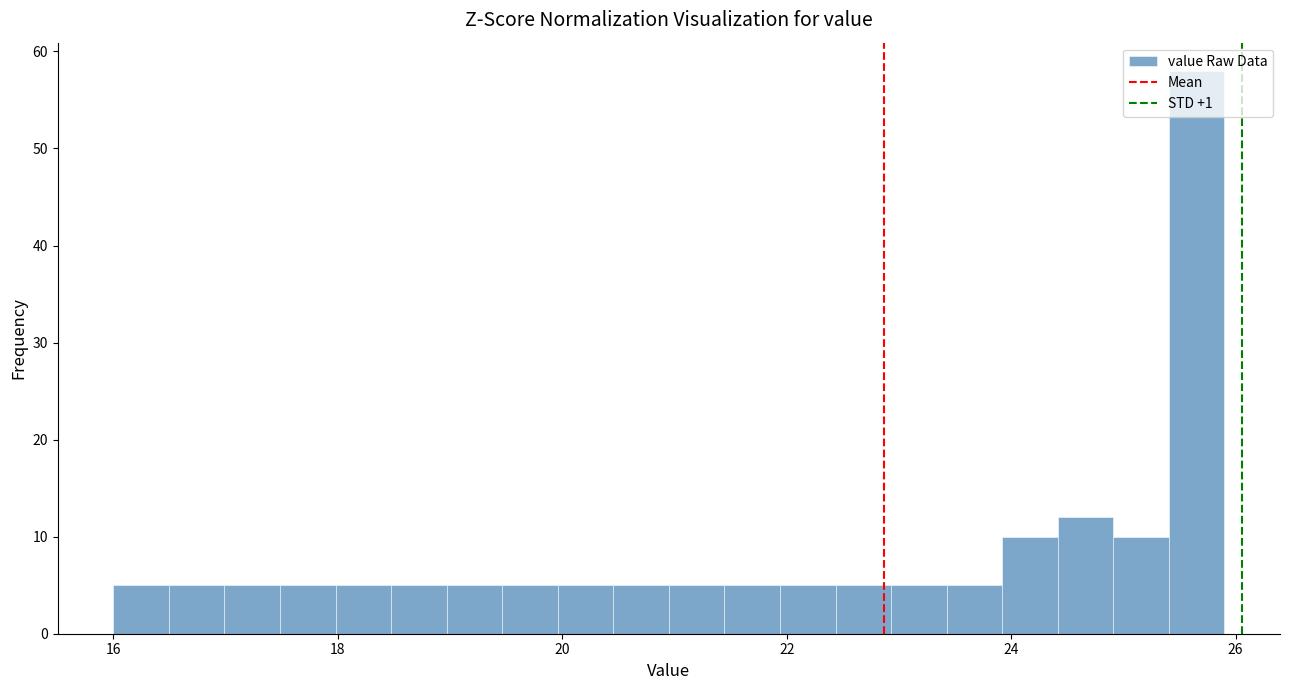

Read against the x-axis, roughly where is the centre of the tallest bar?

25.6